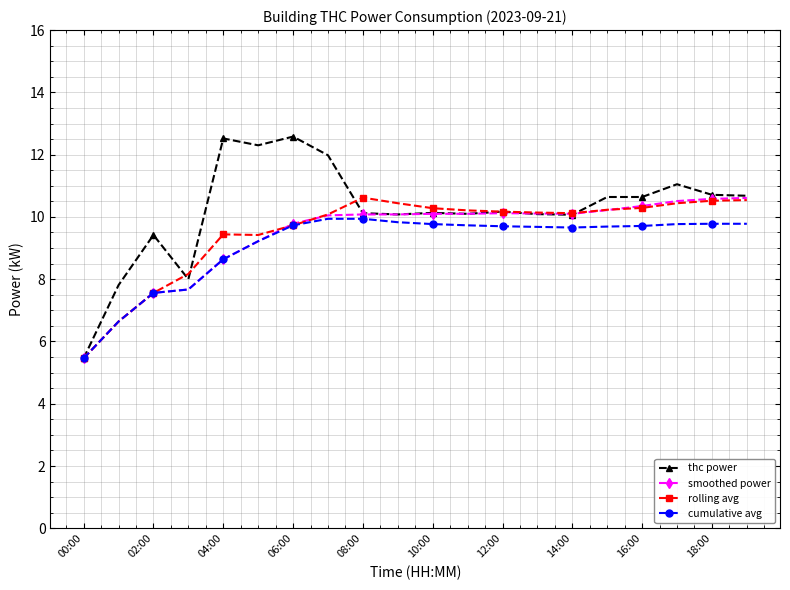

What is the value of the cumulative avg point at the 6th from the left?

9.2